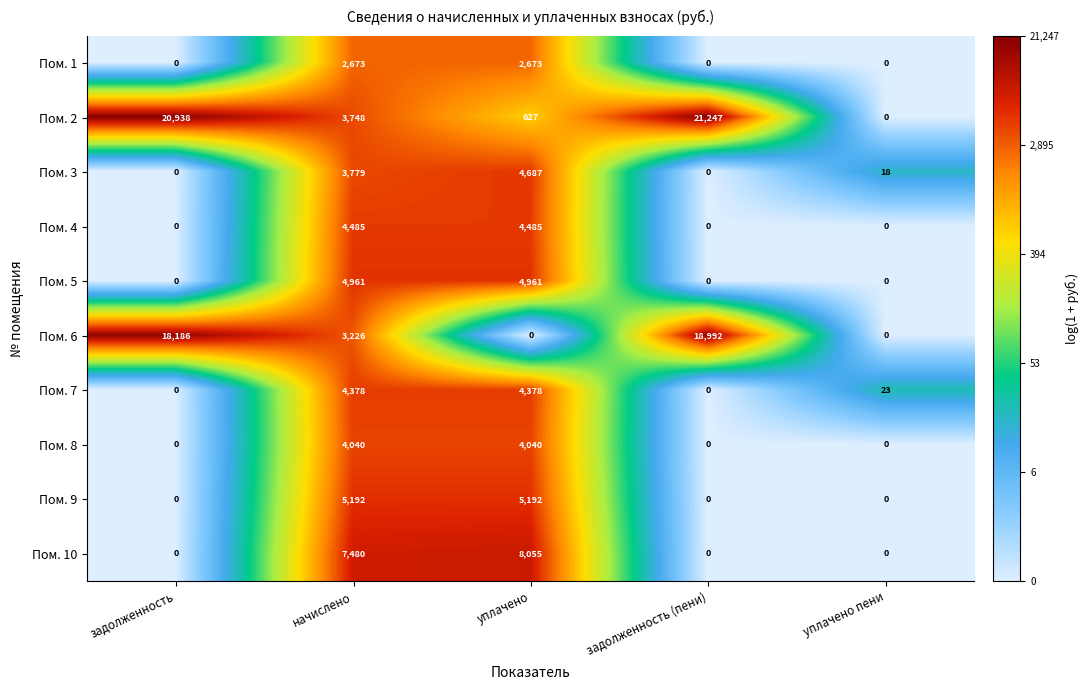

What is the difference between the second highest and minimum values in the Пом. 3 series?

3779